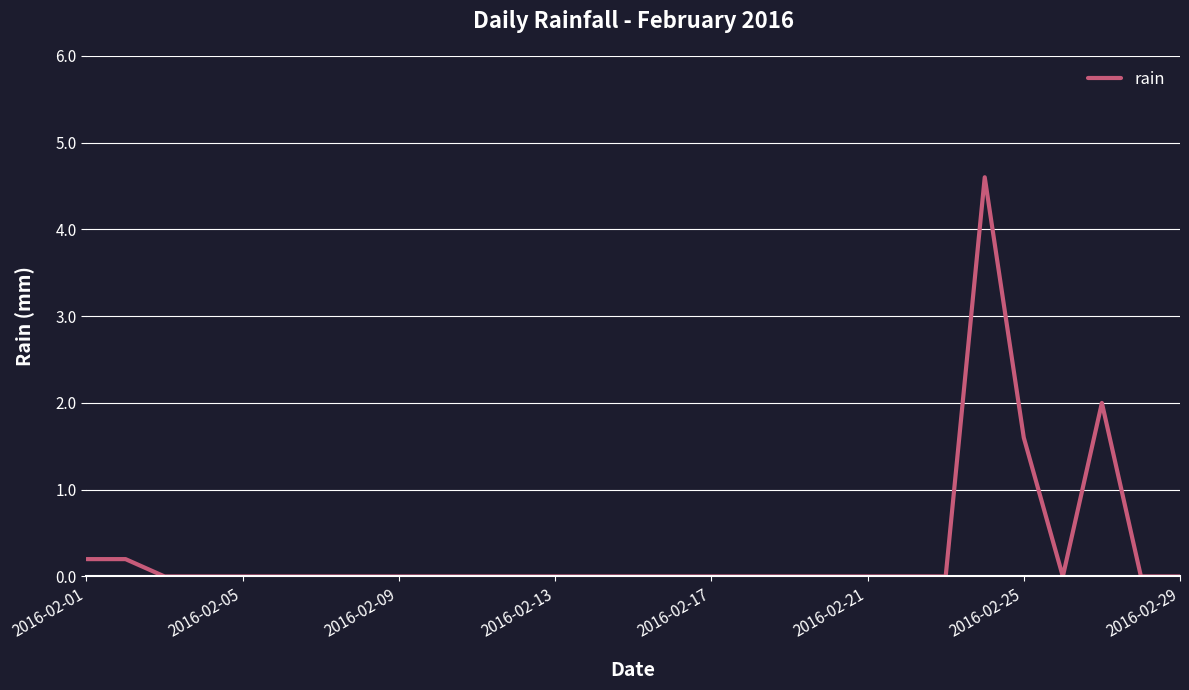

How many lines are shown in the chart?

1